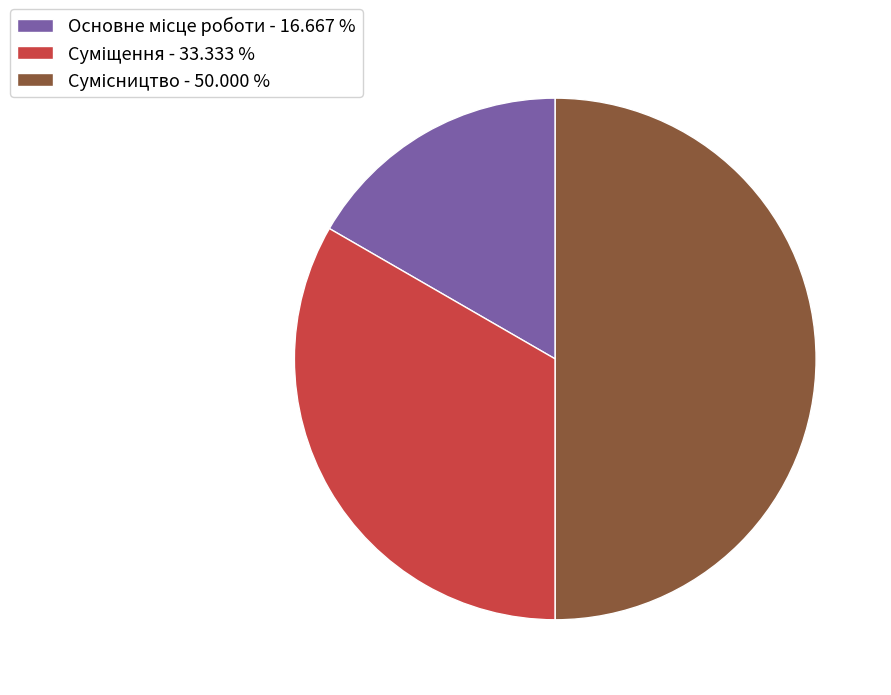

Between Суміщення and Основне місце роботи, which is larger?

Суміщення